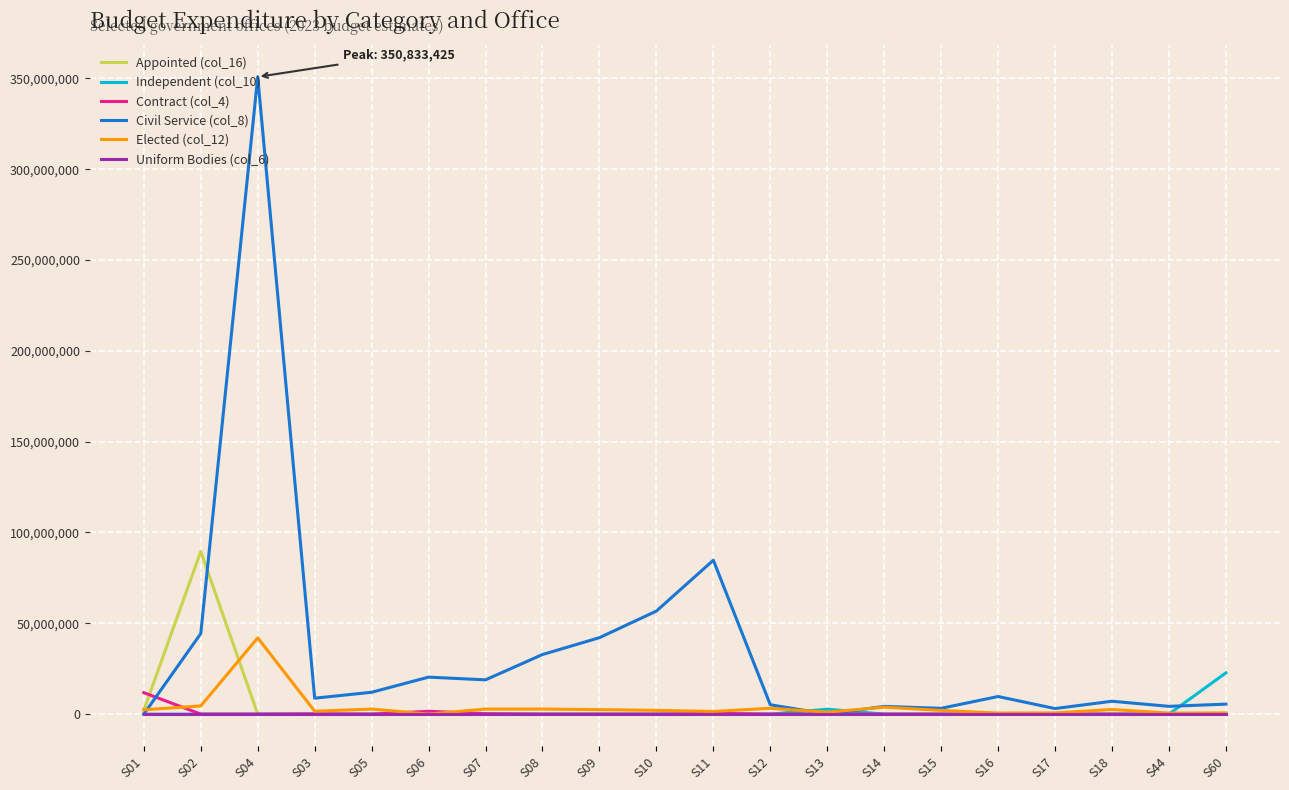

In Civil Service (col_8), how many points are lower than both neighbors (excluding endpoints)?

6